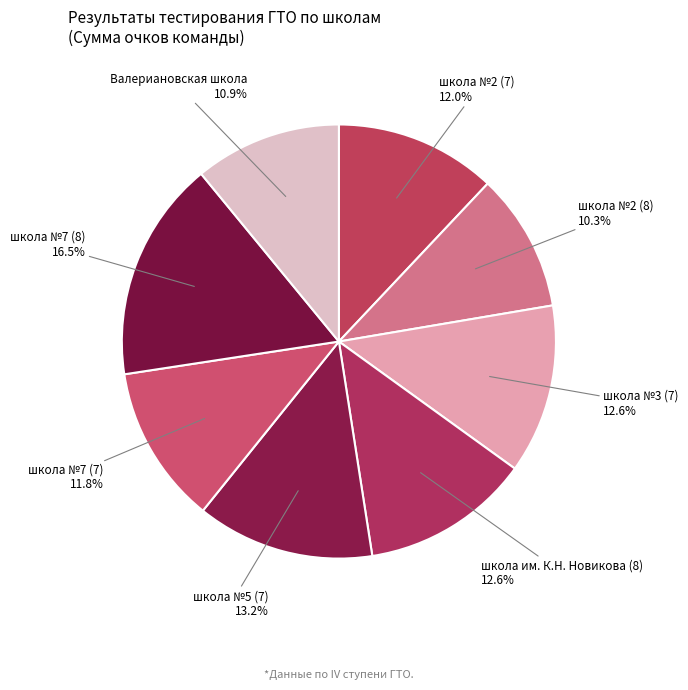

How many segments does this pie chart have?

8